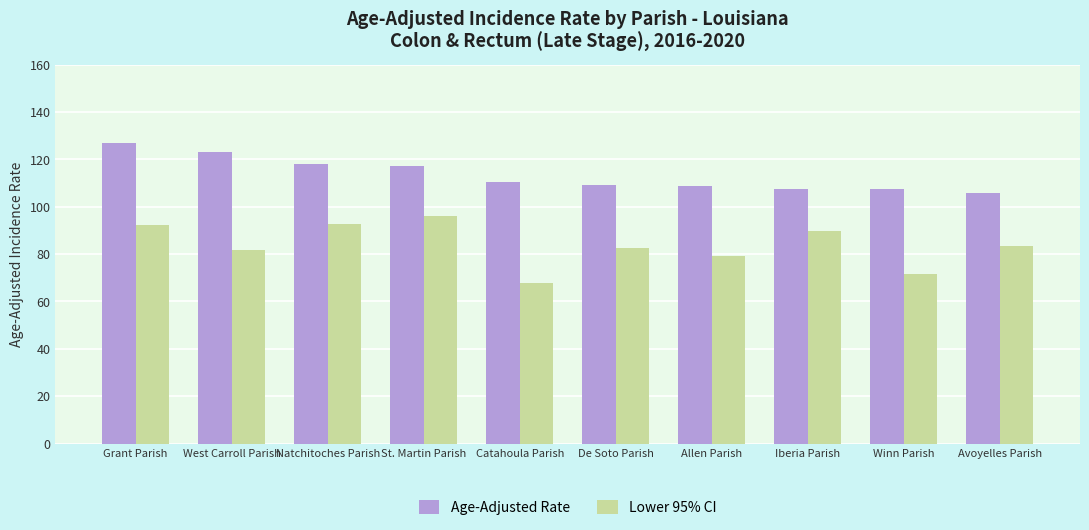

What position from the right is Catahoula Parish?

6